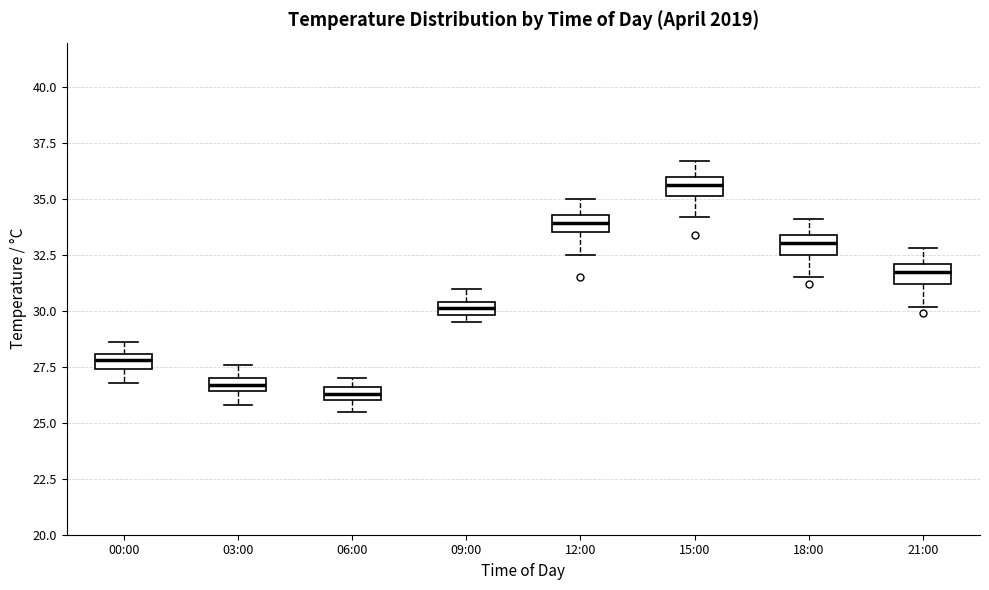

Where is the lower edge of the box for 15:00 on the y-axis? The values are not printed on the chart, so give them approximately, as read against the axis.

35.0